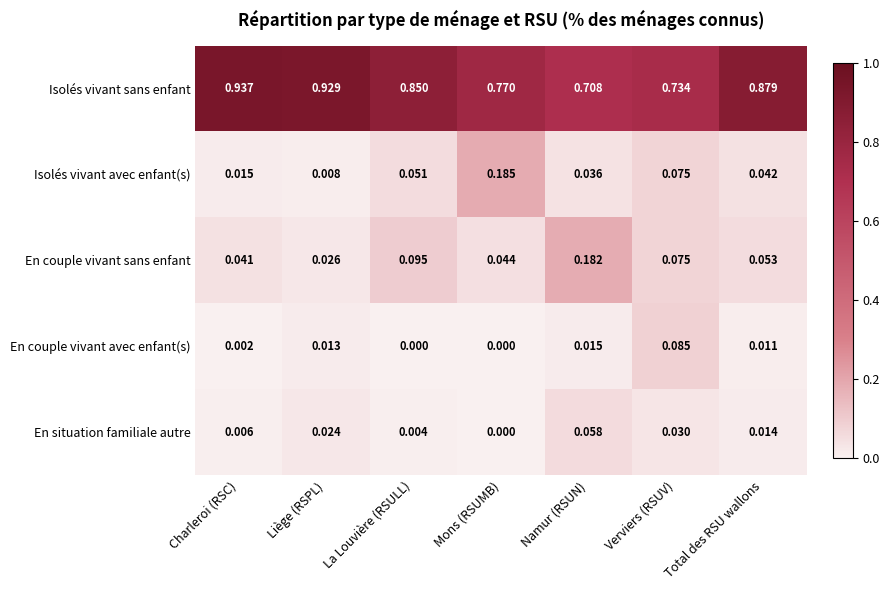

Is the value of Isolés vivant sans enfant at Verviers (RSUV) greater than the value of En situation familiale autre at Charleroi (RSC)?

Yes